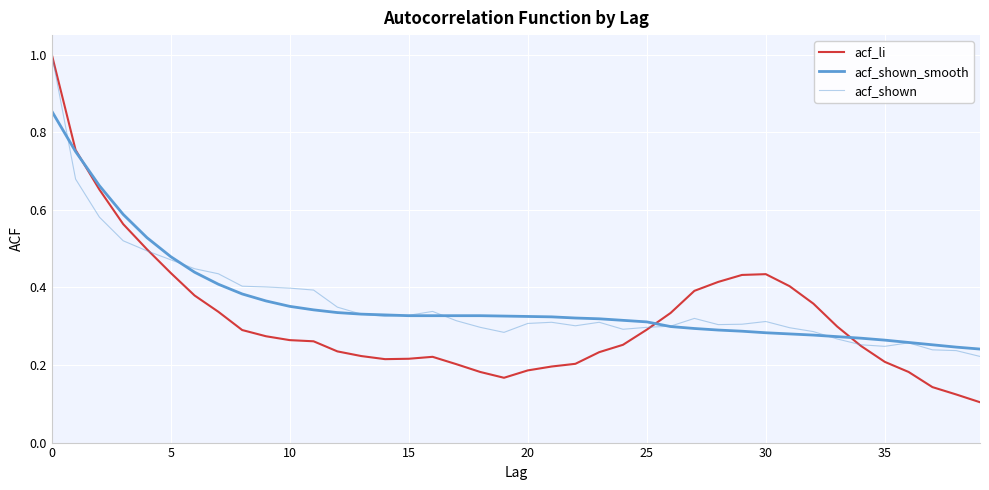

Count the number of categories in the chart.

40